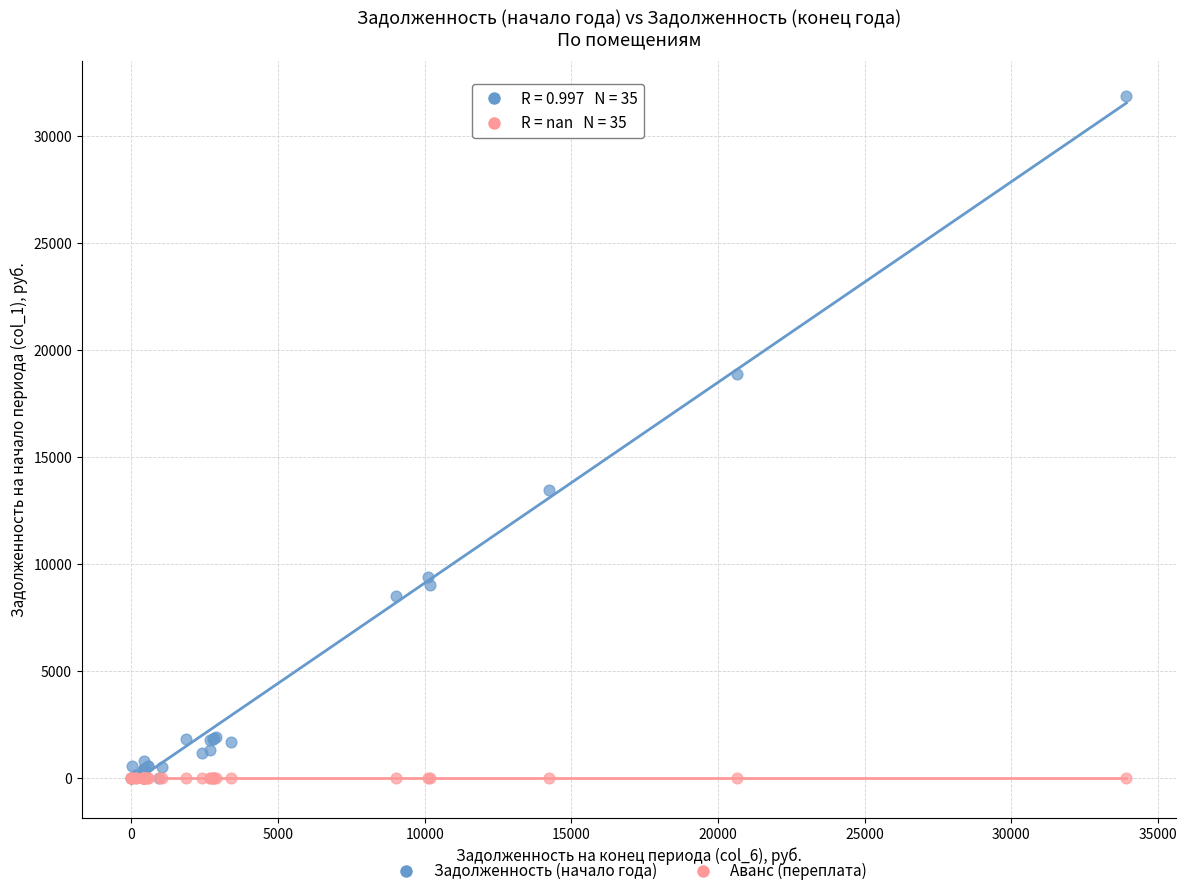

In the Задолженность (начало года) series, what Y value is closest to 15944?

13456.0